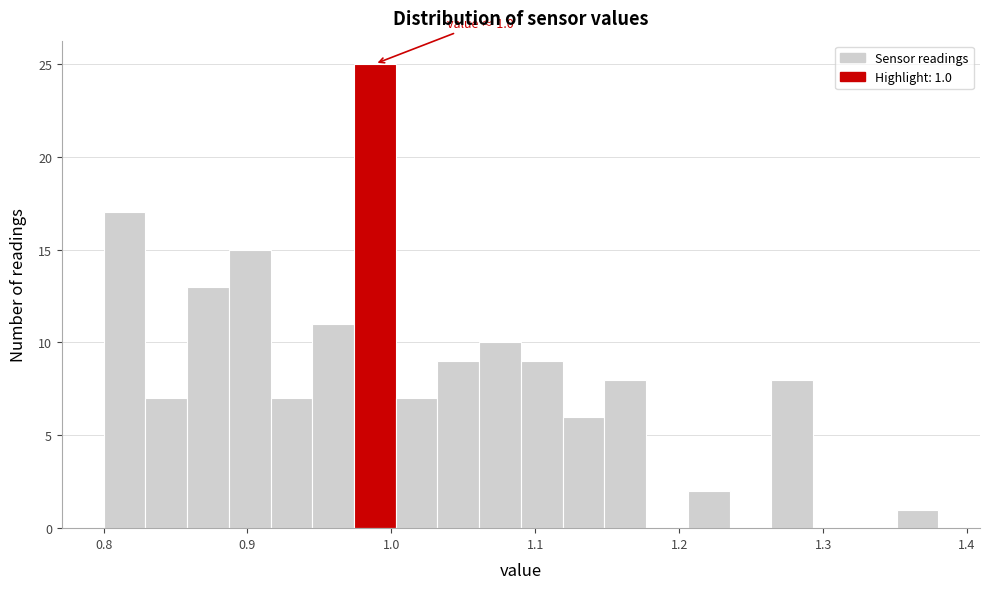

Around what value on the x-axis is the tallest bar? Give the approximate position of its centre, as read against the axis.

0.99